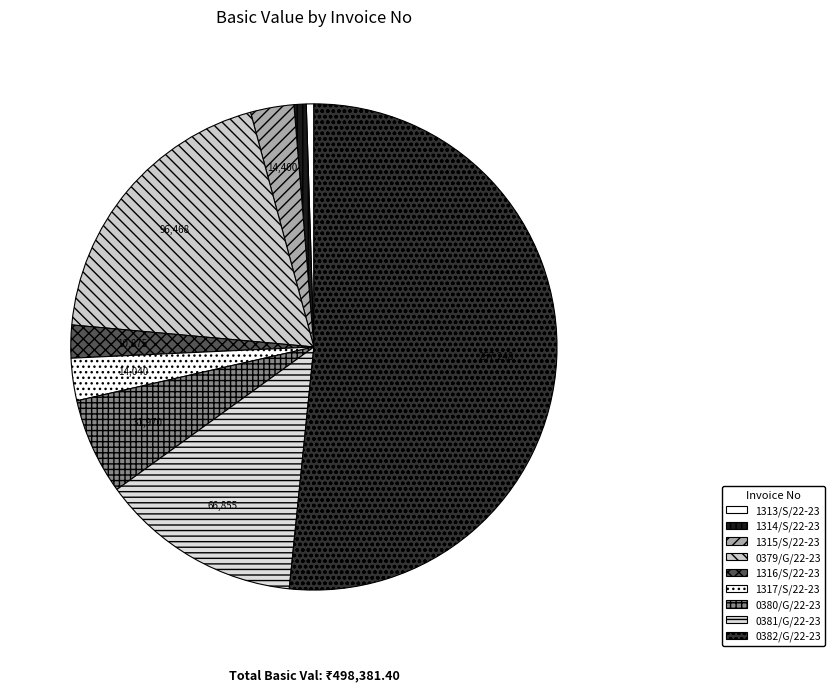

Combined, do 1317/S/22-23 and 1316/S/22-23 account for over 50%?

No